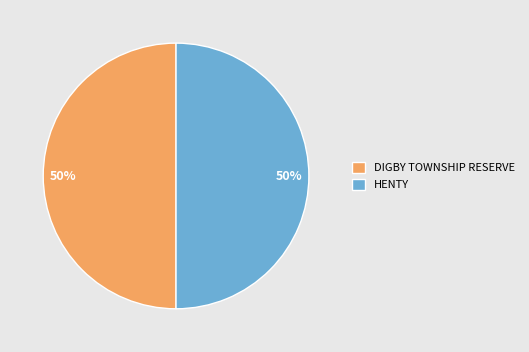

Is the sum of HENTY and DIGBY TOWNSHIP RESERVE greater than half?

Yes